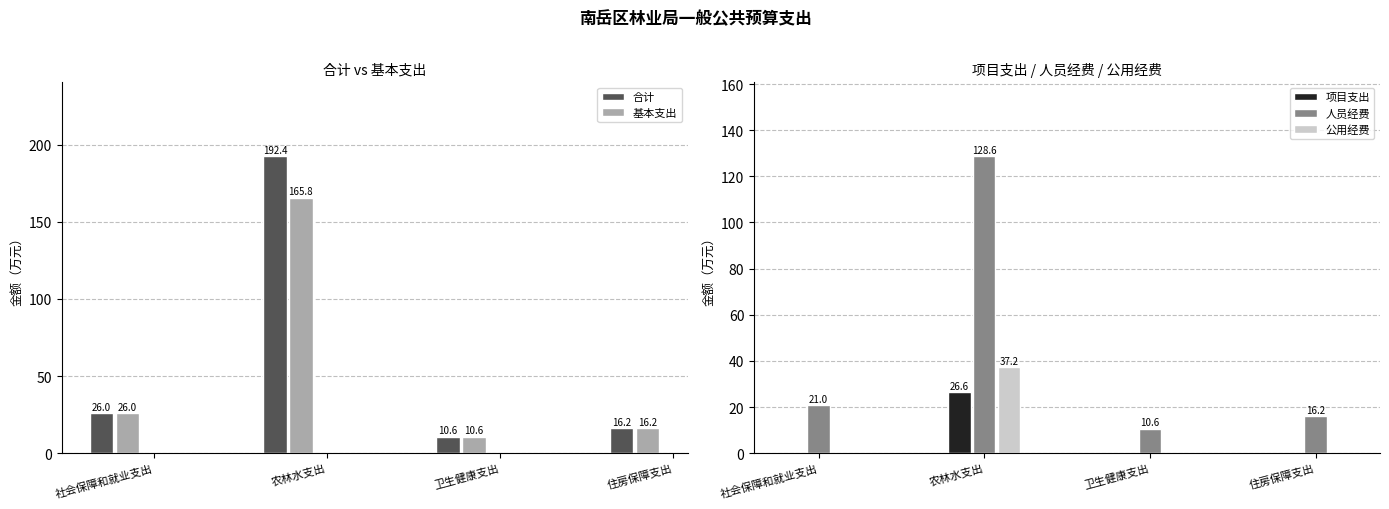

Does the chart contain any negative values?

No